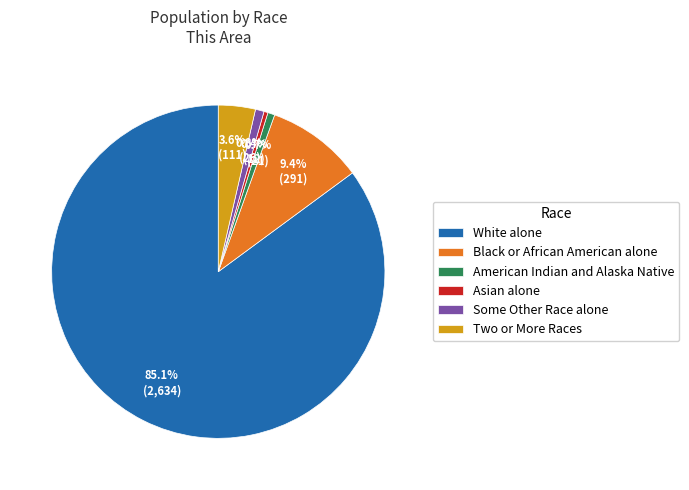

What percentage do American Indian and Alaska Native and Asian alone together represent?

1.1%